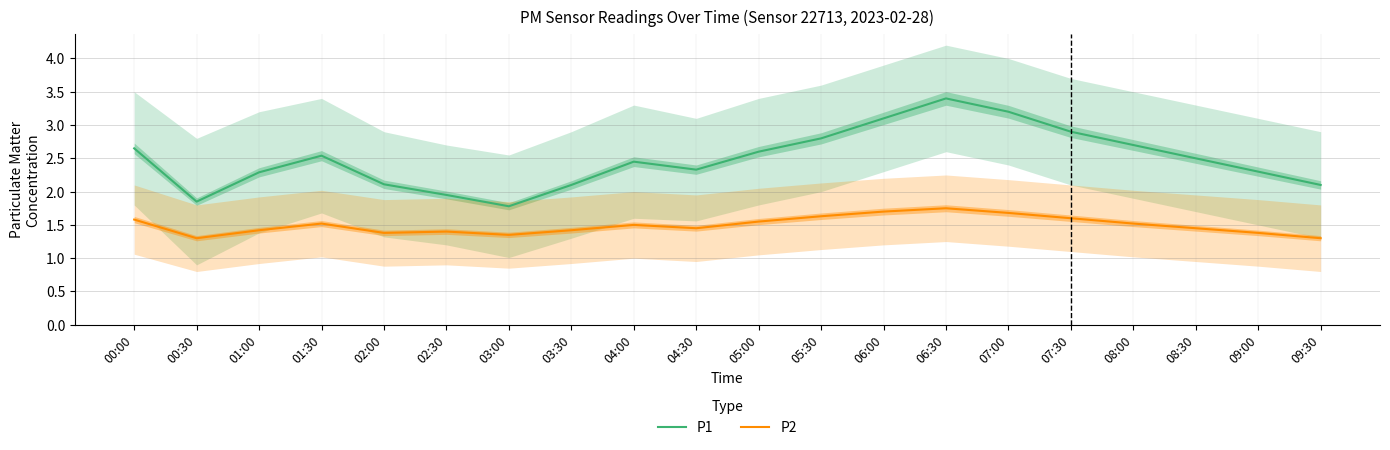

What is the total value across all series at 03:30?

3.5